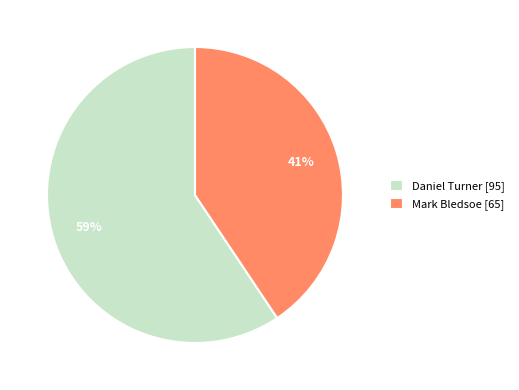

Is there a majority slice in this chart?

Yes